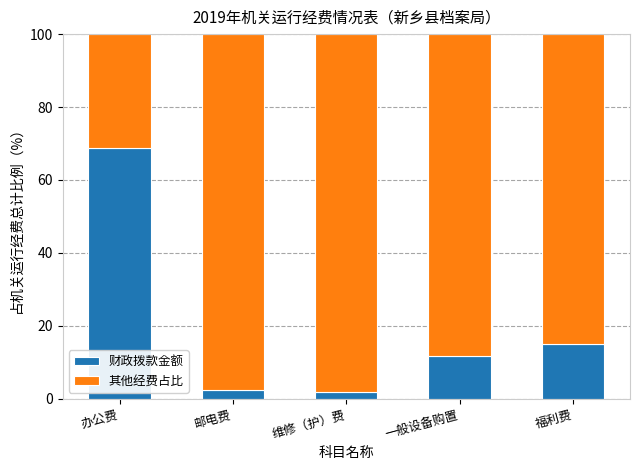

What is the total value across all series at 一般设备购置?

100.0